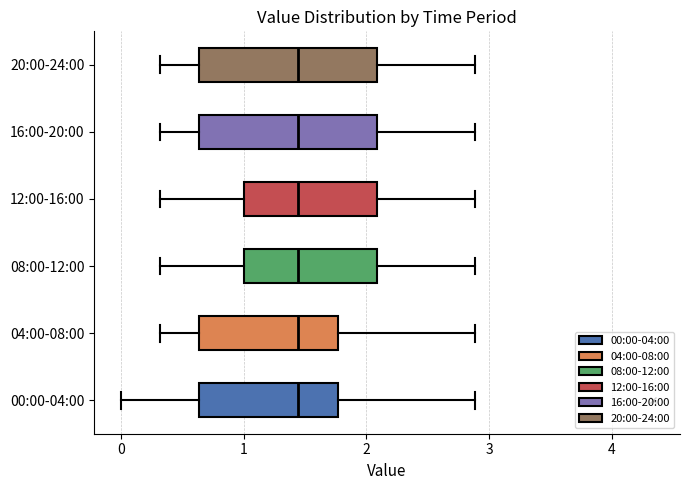

Reading bottom to top, read every box against the x-axis: the position of its median line, the range the box covers, and the ends of its whiskers. The values are not printed on the chart, so give them approximately, as read against the axis.

00:00-04:00: median 1.4, box 0.6 to 1.8, whiskers 0.0 to 2.9
04:00-08:00: median 1.4, box 0.6 to 1.8, whiskers 0.3 to 2.9
08:00-12:00: median 1.4, box 1.0 to 2.1, whiskers 0.3 to 2.9
12:00-16:00: median 1.4, box 1.0 to 2.1, whiskers 0.3 to 2.9
16:00-20:00: median 1.4, box 0.6 to 2.1, whiskers 0.3 to 2.9
20:00-24:00: median 1.4, box 0.6 to 2.1, whiskers 0.3 to 2.9